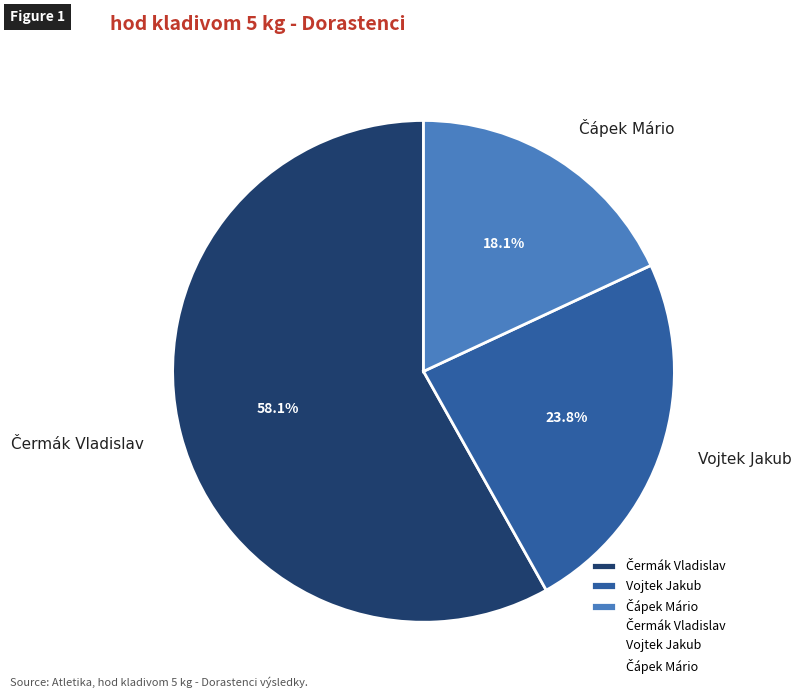

What portion of the pie excludes Vojtek Jakub?

76.2%